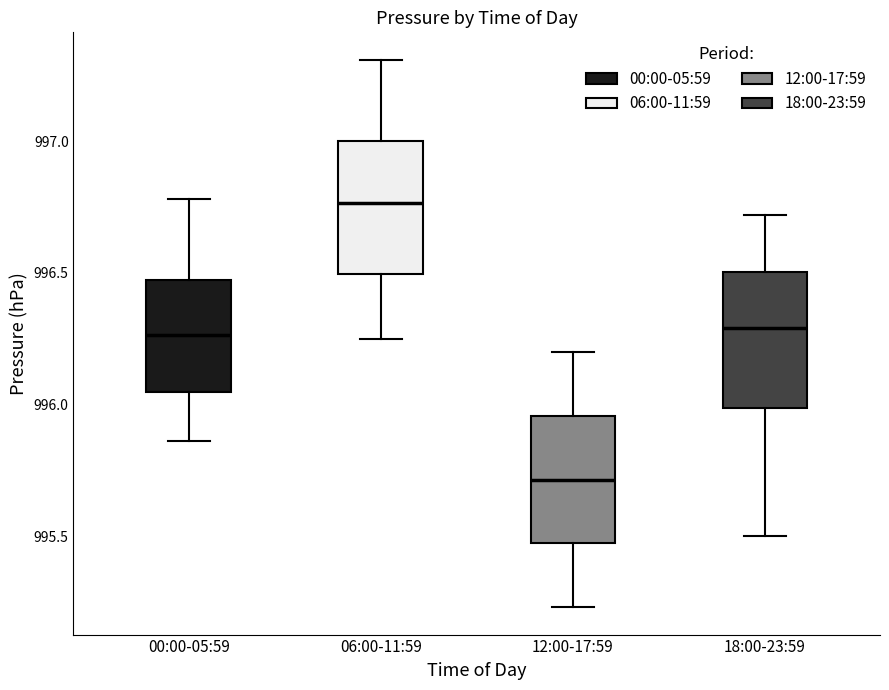

Reading left to right, transcribe this box plot: for each box, give where its median line is, the range the box spans, and where its two whiskers end, as read against the y-axis. The values are not printed on the chart, so give them approximately, as read against the axis.

00:00-05:59: median 996.25, box 996.05 to 996.45, whiskers 995.85 to 996.80
06:00-11:59: median 996.75, box 996.50 to 997.00, whiskers 996.25 to 997.30
12:00-17:59: median 995.70, box 995.45 to 995.95, whiskers 995.25 to 996.20
18:00-23:59: median 996.30, box 996.00 to 996.50, whiskers 995.50 to 996.70